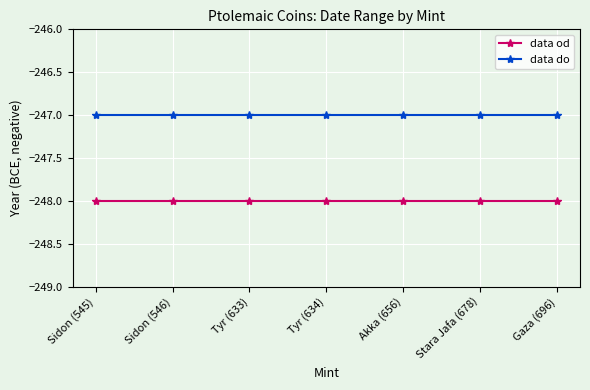

Read the data do value at Stara Jafa (678).

-247